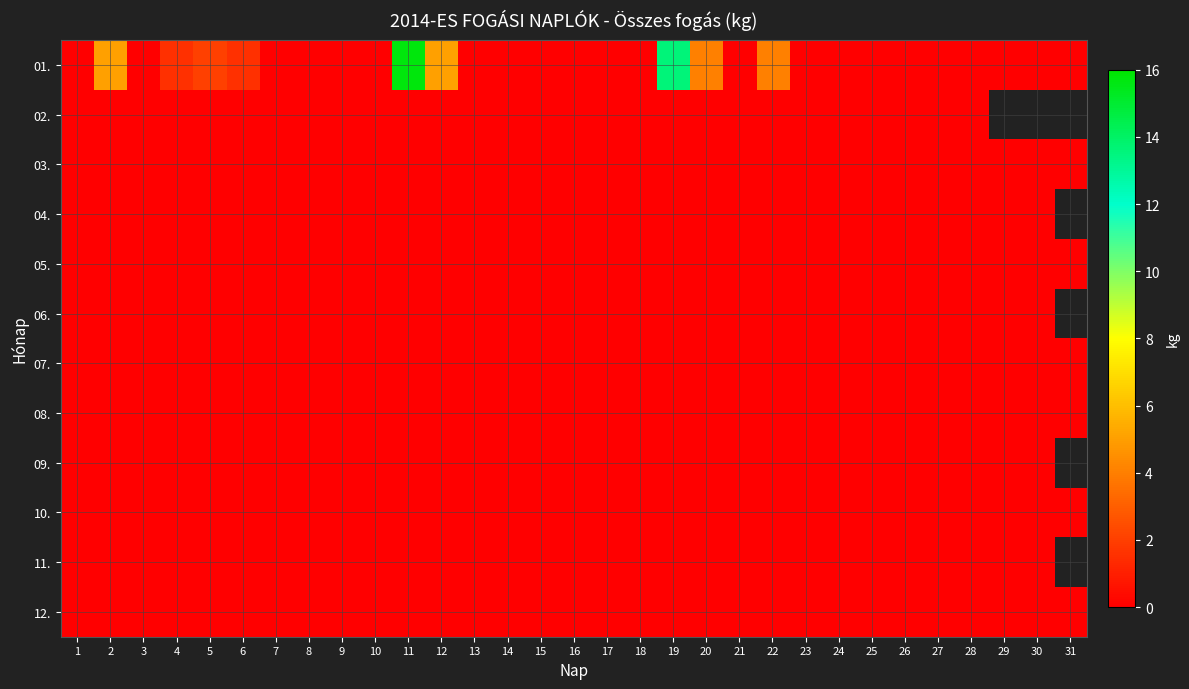

True or false: 08. has a value of 0.0 at 5.

True